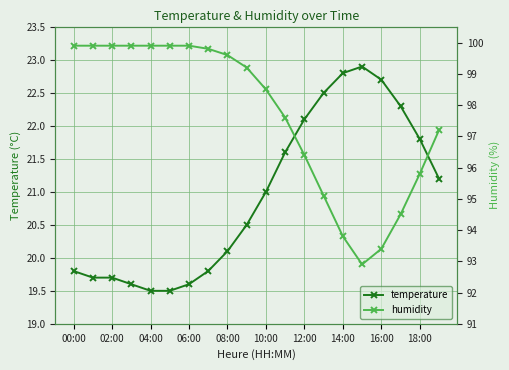

At which category does temperature reach its first local peak?

15